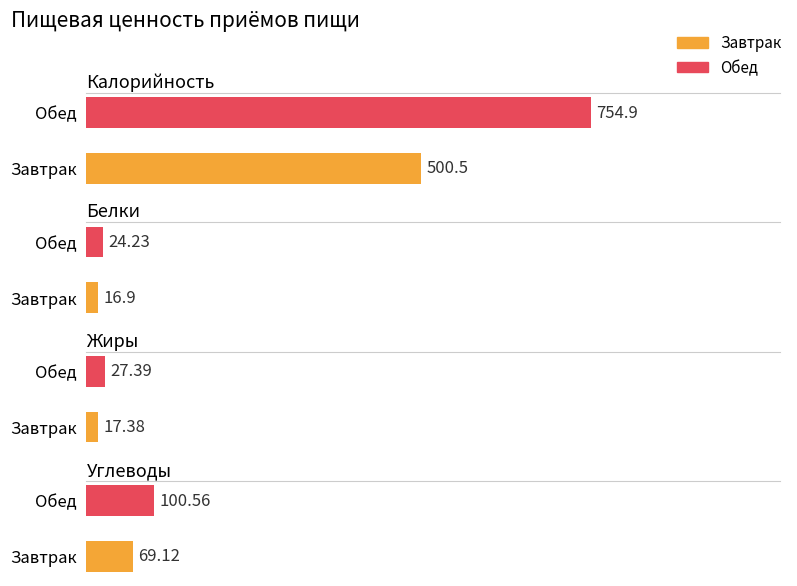

What is the difference between the highest and lowest values at Завтрак?

483.6